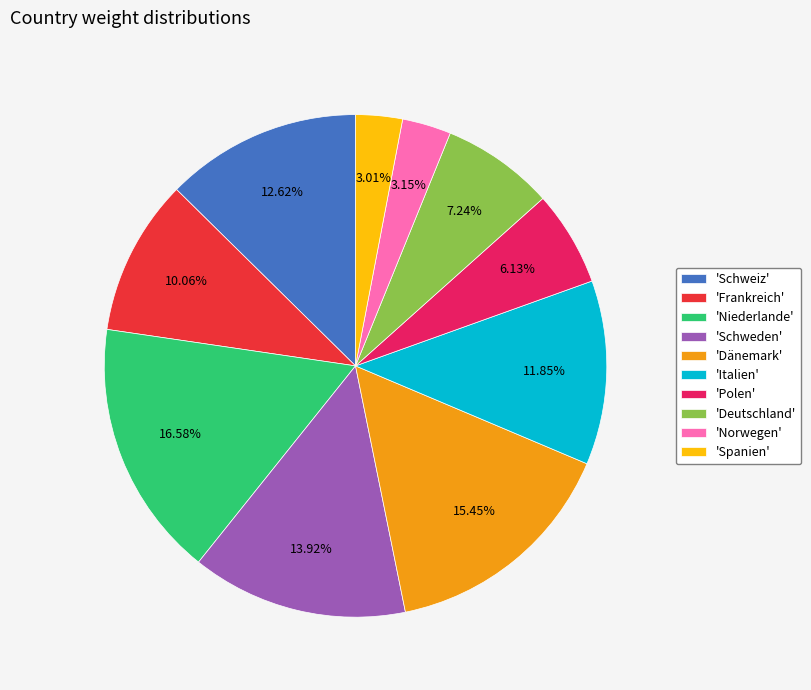

Which category has the biggest portion of the pie?

'Niederlande'